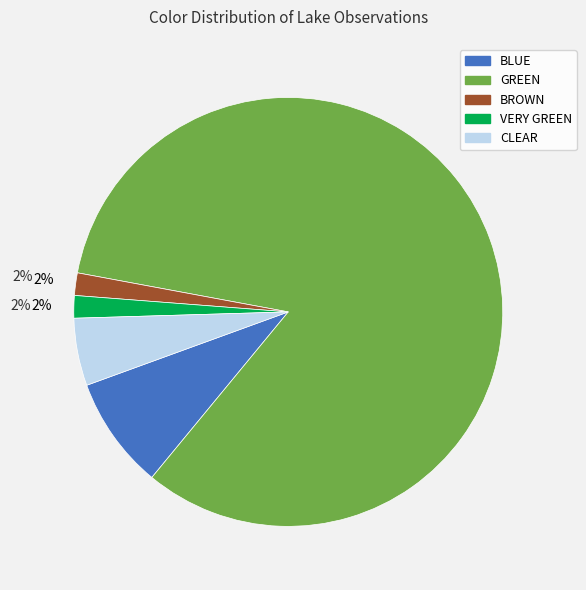

Which has a higher value, GREEN or VERY GREEN?

GREEN